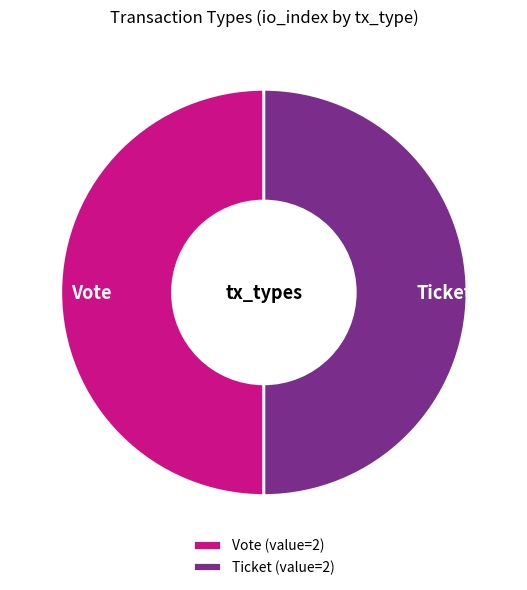

True or false: Vote accounts for 56% of the total.

False